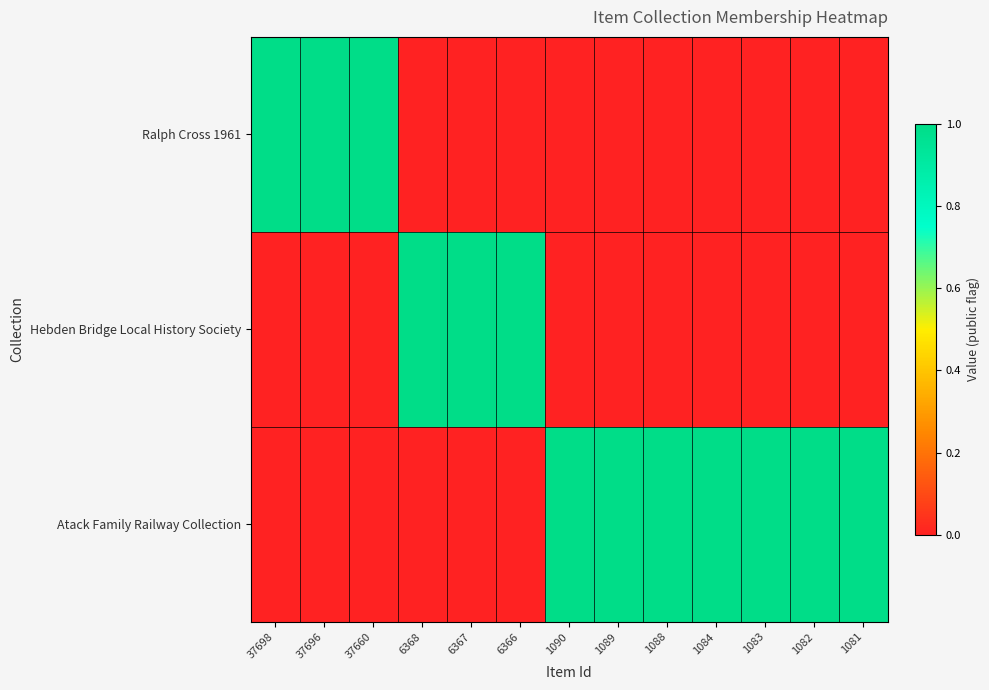

Reading left to right, transcribe all the data shown in this chart.

Ralph Cross 1961: 37698=1	37696=1	37660=1	6368=0	6367=0	6366=0	1090=0	1089=0	1088=0	1084=0	1083=0	1082=0	1081=0
Hebden Bridge Local History Society: 37698=0	37696=0	37660=0	6368=1	6367=1	6366=1	1090=0	1089=0	1088=0	1084=0	1083=0	1082=0	1081=0
Atack Family Railway Collection: 37698=0	37696=0	37660=0	6368=0	6367=0	6366=0	1090=1	1089=1	1088=1	1084=1	1083=1	1082=1	1081=1